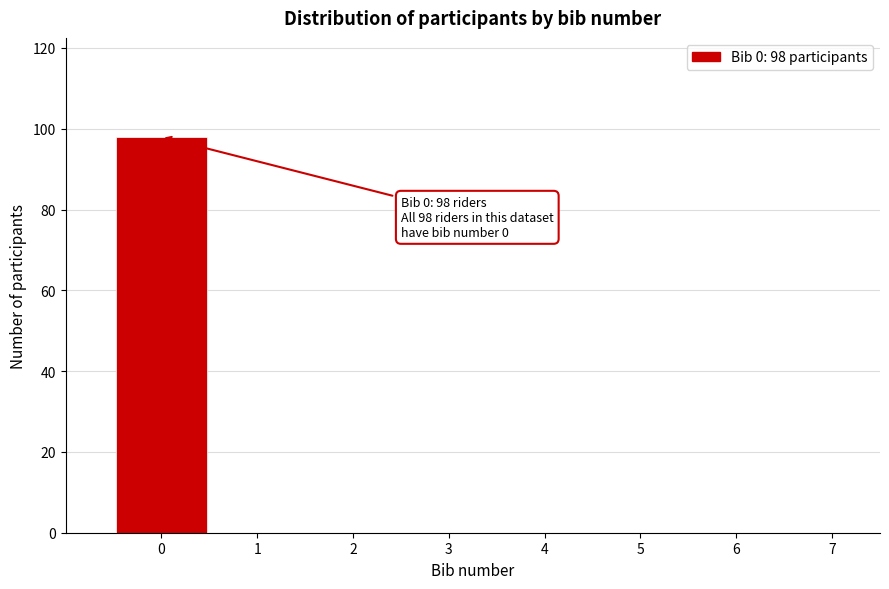

Which range on the x-axis has the tallest bar?

-0.5 to 0.5